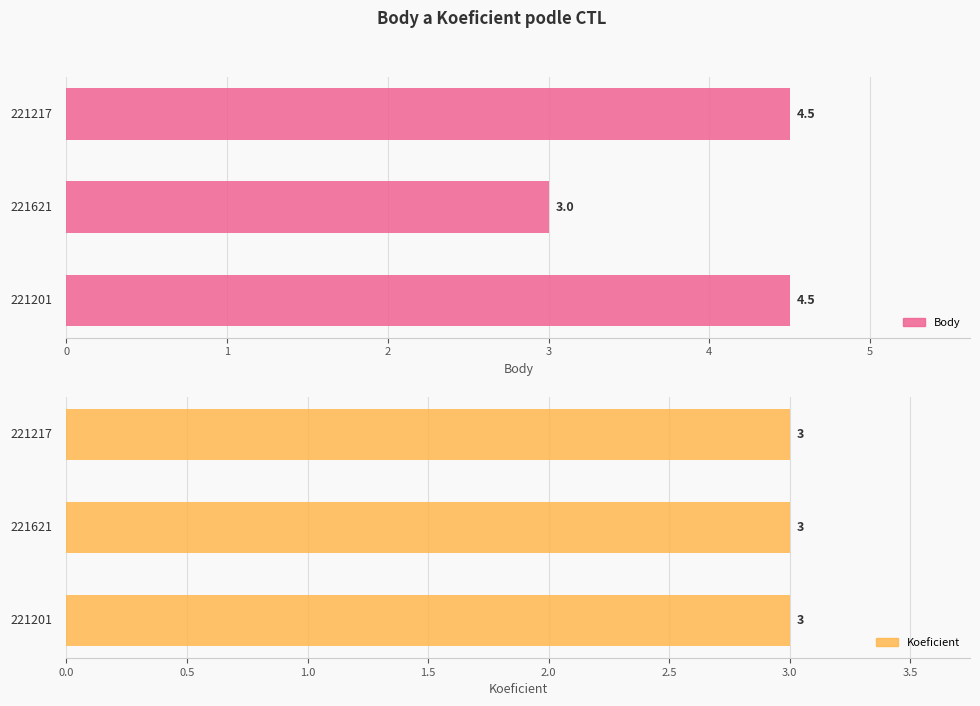

Is the value of Koeficient at 2 greater than the value of Body at 1?

No